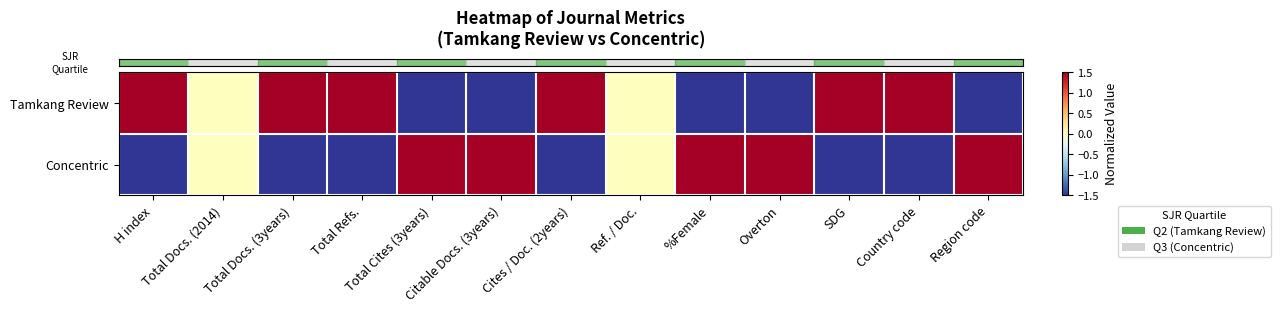

At which category is the sum across all series the highest?

H index